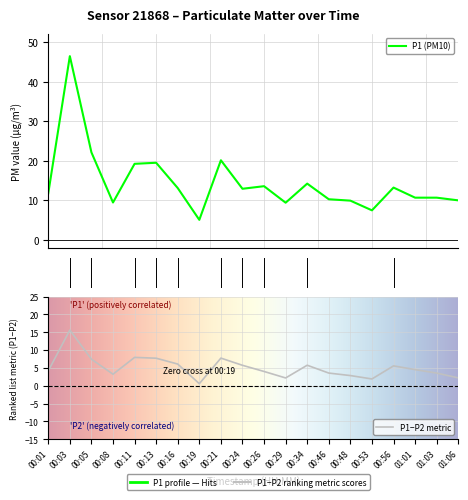

What is the change in value from 00:46 to 01:06?

-0.3